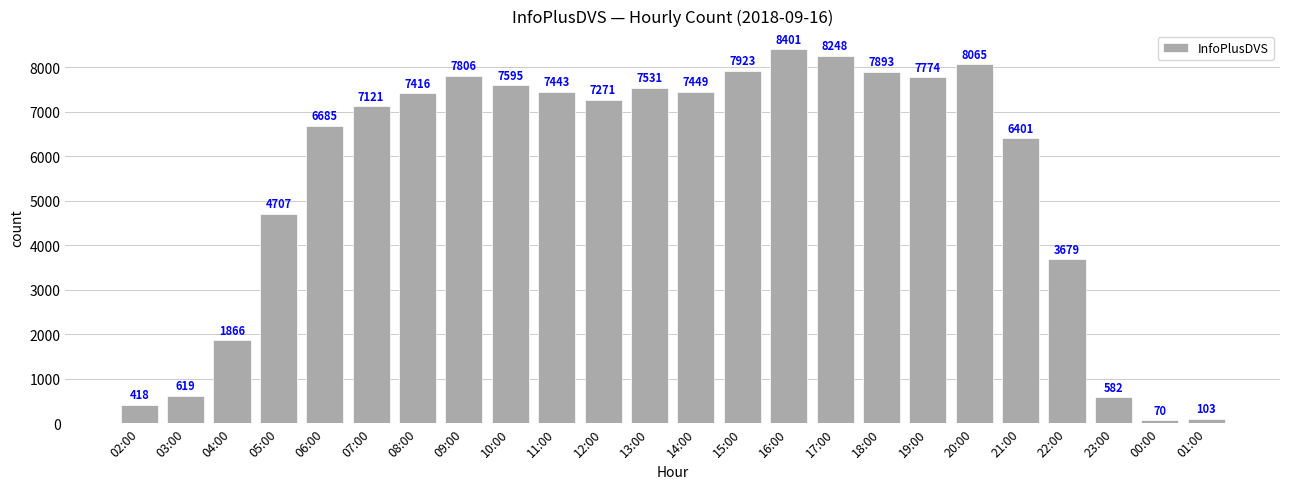

Reading left to right, transcribe all the data shown in this chart.

02:00=418	03:00=619	04:00=1866	05:00=4707	06:00=6685	07:00=7121	08:00=7416	09:00=7806	10:00=7595	11:00=7443	12:00=7271	13:00=7531	14:00=7449	15:00=7923	16:00=8401	17:00=8248	18:00=7893	19:00=7774	20:00=8065	21:00=6401	22:00=3679	23:00=582	00:00=70	01:00=103